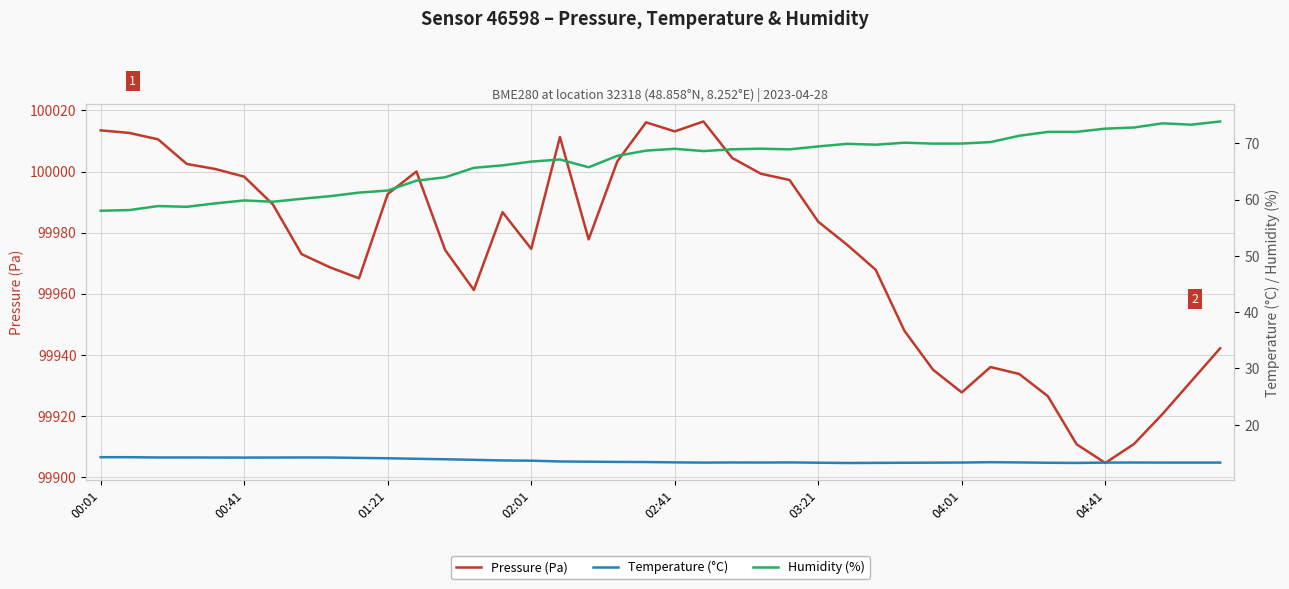

What is the highest value of the Humidity (%) series?

73.9